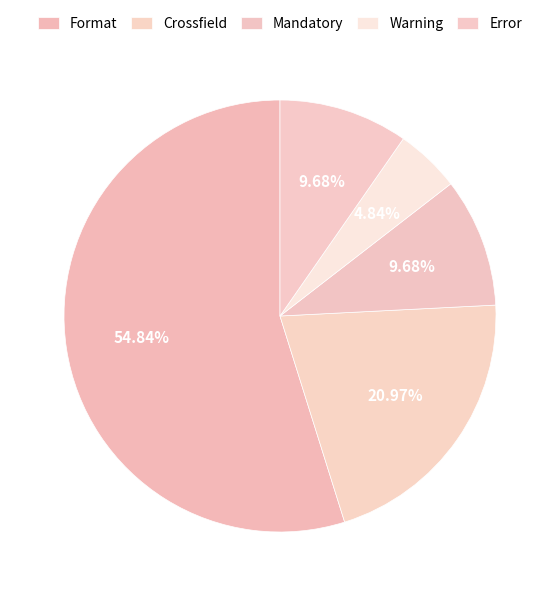

Which category has the smallest portion of the pie?

Warning